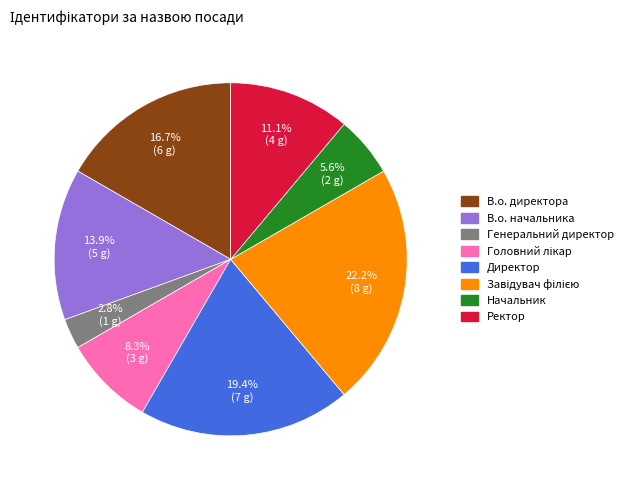

Which slice is the smallest?

Генеральний директор